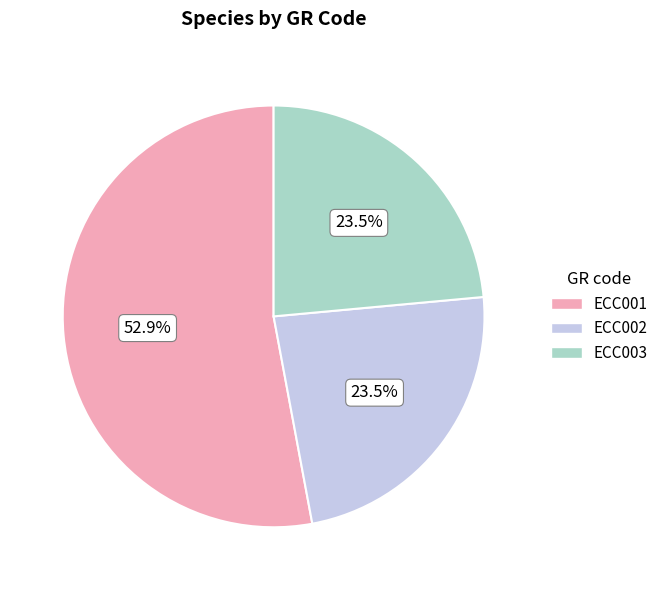

What portion of the pie excludes ECC003?

76.5%